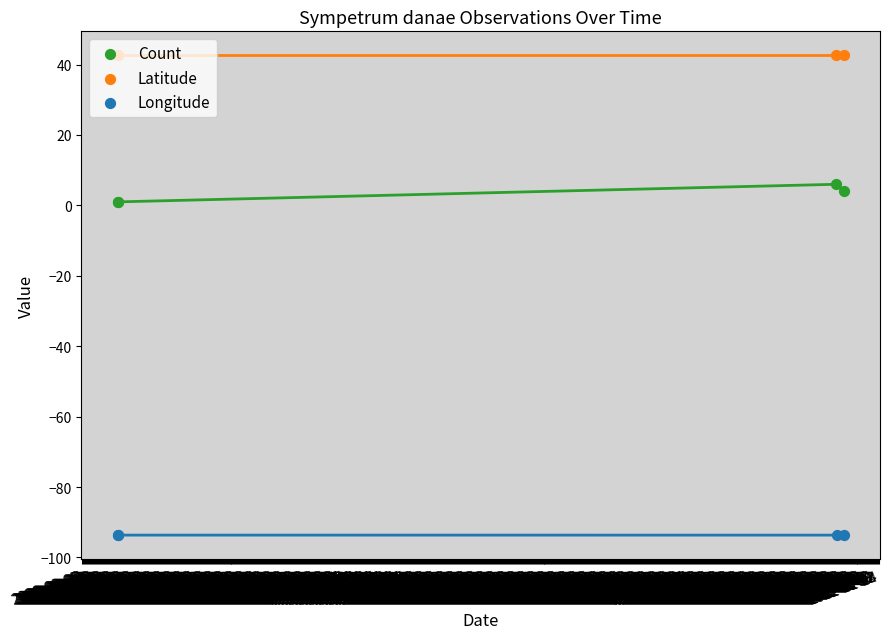

Which series contains the highest Y value?

Latitude